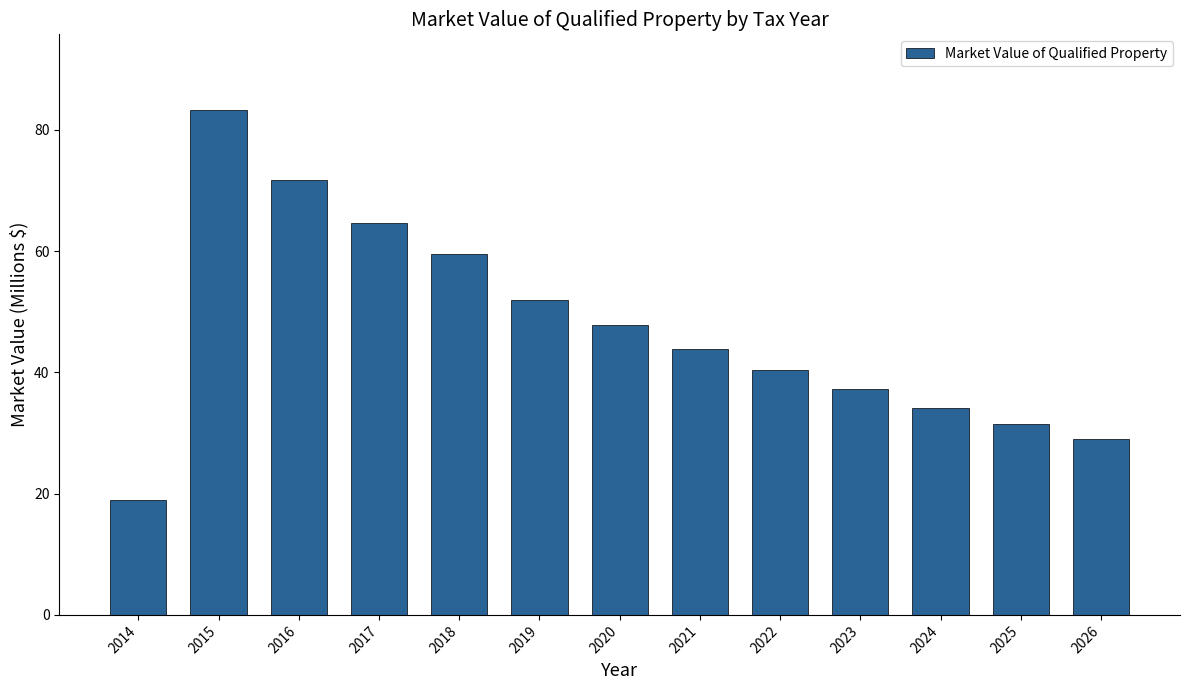

Reading right to left, what are all the values shown in this chart?

29.0	31.5	34.2	37.2	40.4	43.9	47.8	51.9	59.5	64.6	71.7	83.3	19.0